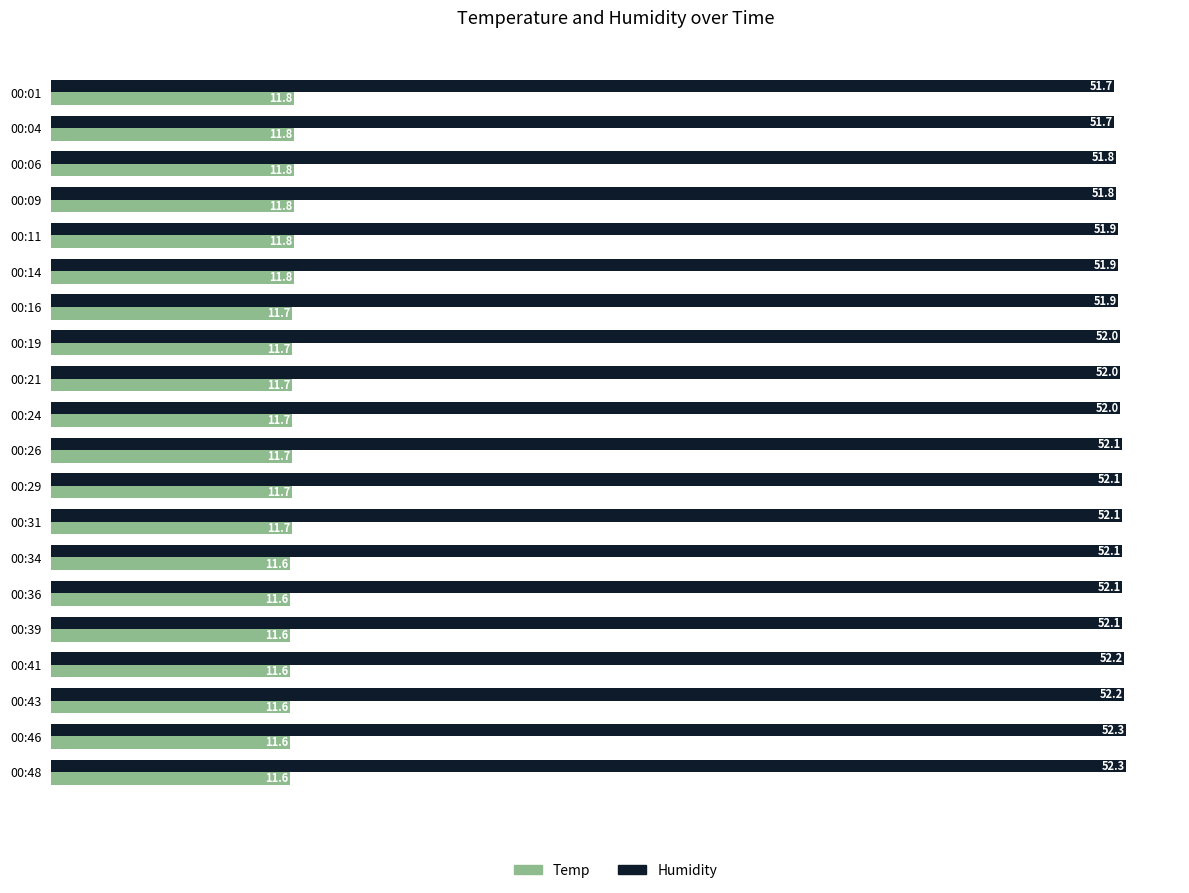

How many Temp values are between 11 and 12?

20